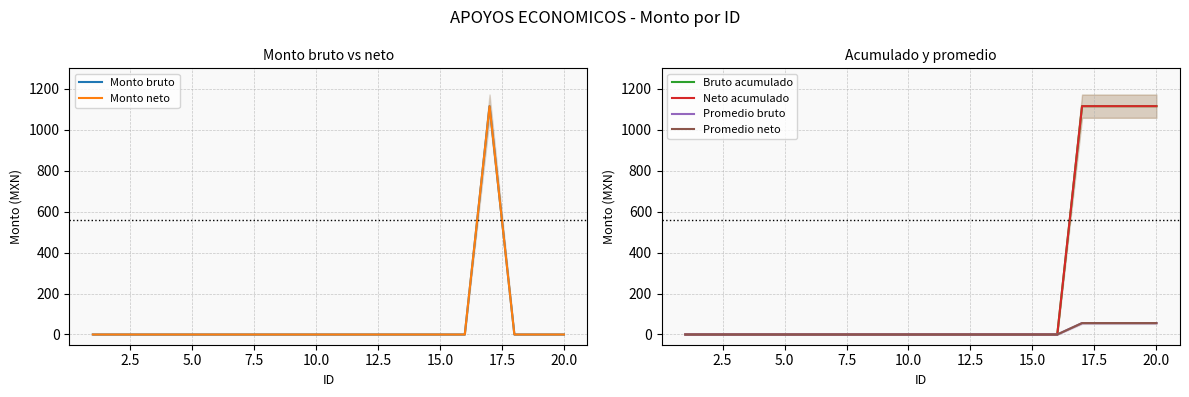

What is the greatest value displayed?

1115.2